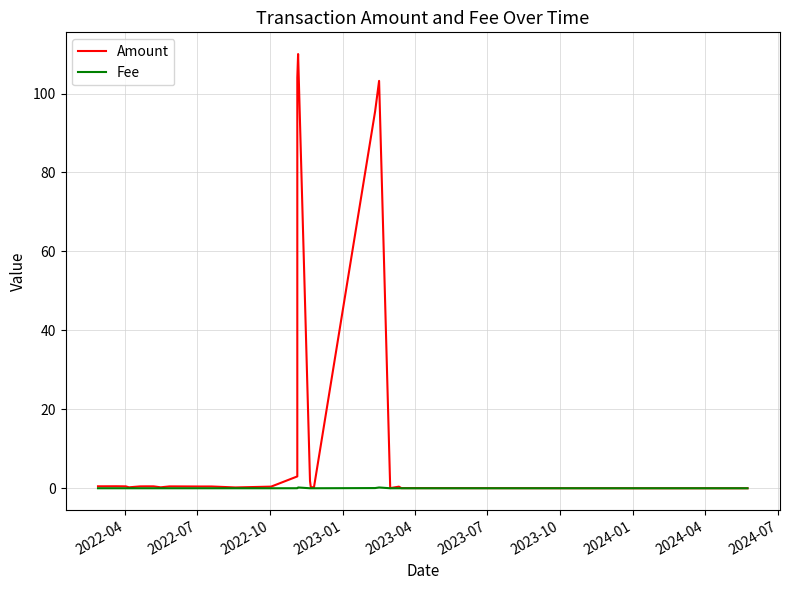

How many lines are shown in the chart?

2